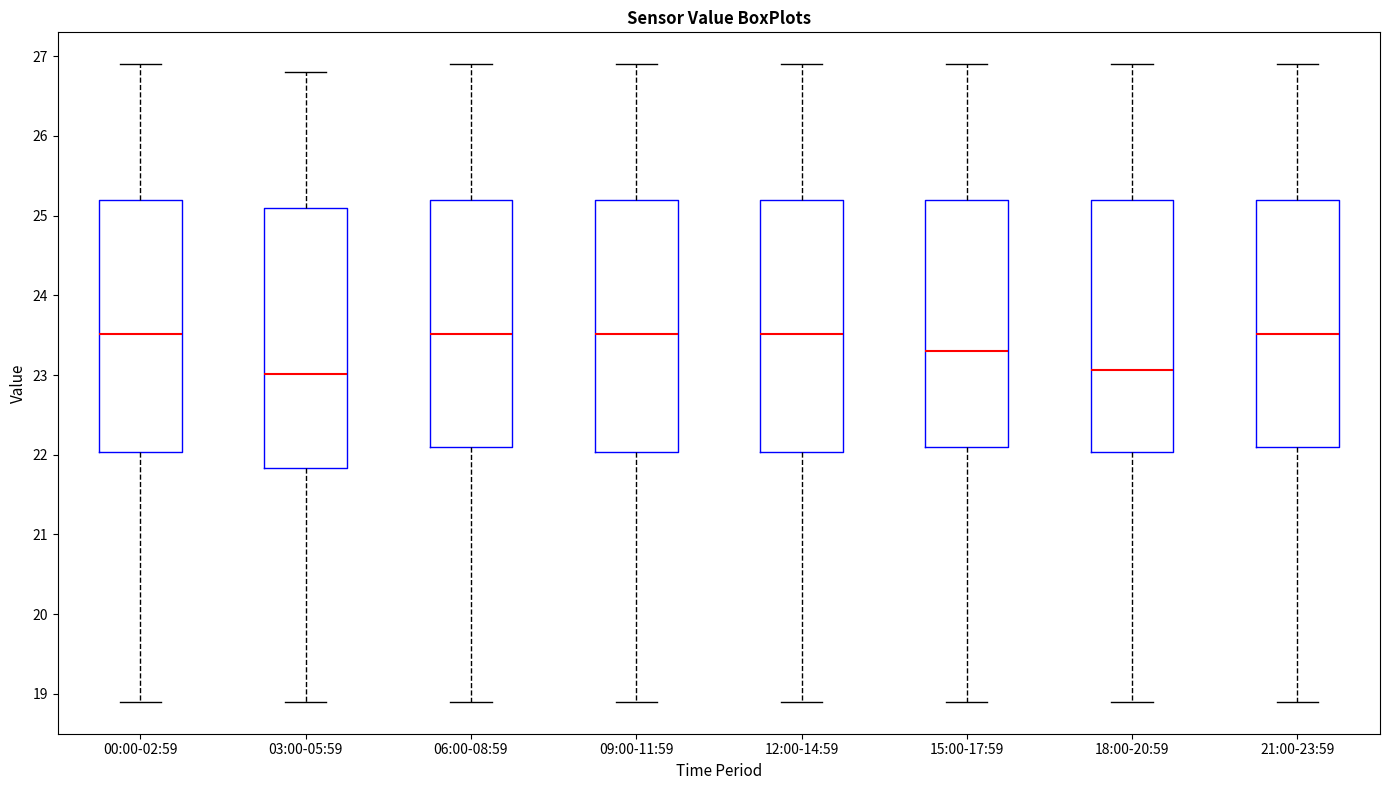

Reading left to right, transcribe this box plot: for each box, give where its median line is, the range the box spans, and where its two whiskers end, as read against the y-axis. The values are not printed on the chart, so give them approximately, as read against the axis.

00:00-02:59: median 23.5, box 22.0 to 25.2, whiskers 18.9 to 26.9
03:00-05:59: median 23.0, box 21.8 to 25.1, whiskers 18.9 to 26.8
06:00-08:59: median 23.5, box 22.1 to 25.2, whiskers 18.9 to 26.9
09:00-11:59: median 23.5, box 22.0 to 25.2, whiskers 18.9 to 26.9
12:00-14:59: median 23.5, box 22.0 to 25.2, whiskers 18.9 to 26.9
15:00-17:59: median 23.3, box 22.1 to 25.2, whiskers 18.9 to 26.9
18:00-20:59: median 23.1, box 22.0 to 25.2, whiskers 18.9 to 26.9
21:00-23:59: median 23.5, box 22.1 to 25.2, whiskers 18.9 to 26.9